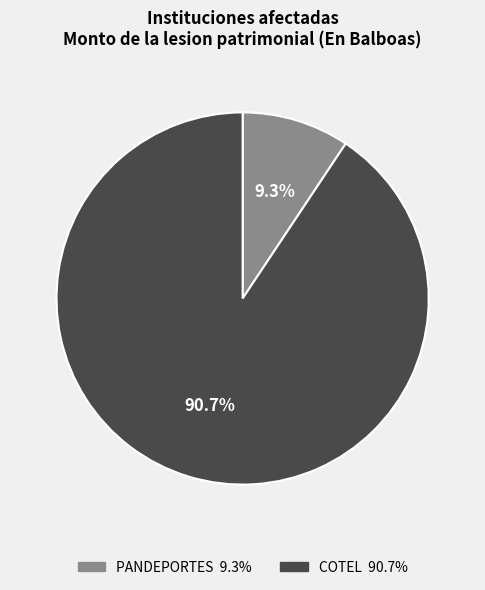

To the nearest percent, what portion does COTEL represent?

91%